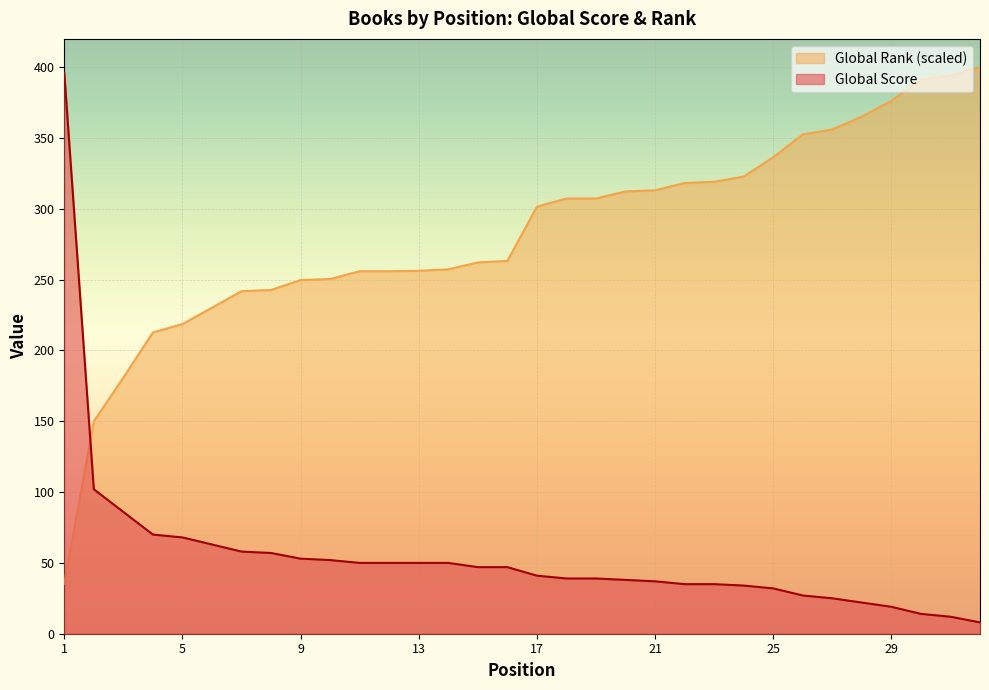

True or false: Global Score and Global Rank (scaled) cross at least once.

True